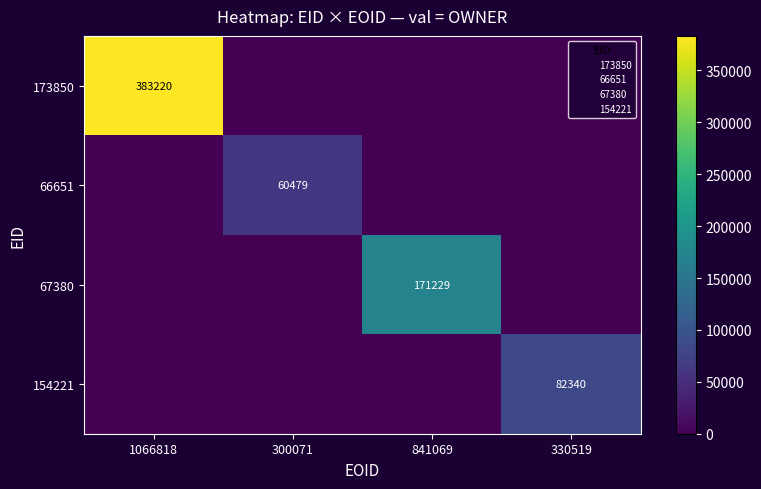

At which category does the chart reach its minimum across all series?

300071